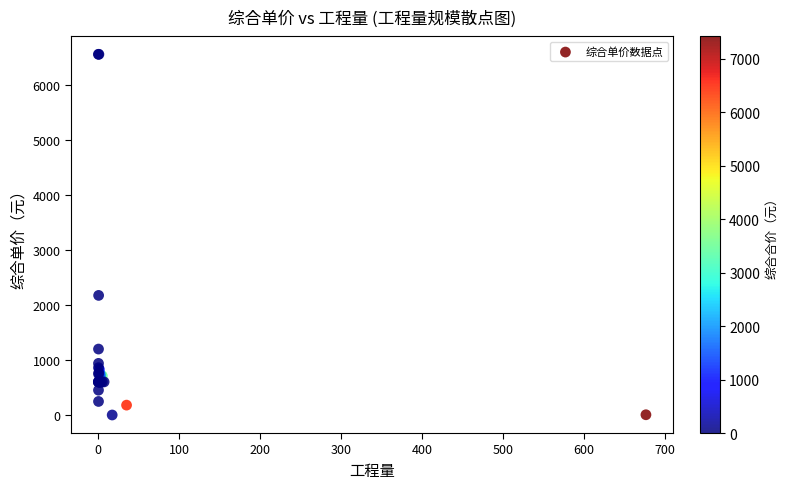

What Y value in the scatter plot is closest to 3278?

2176.2